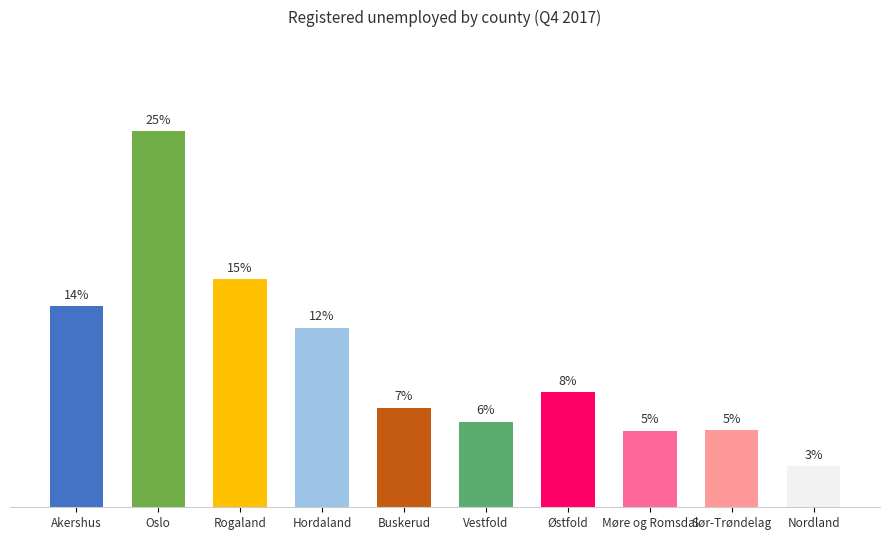

The value at Vestfold is 2.3. True or false?

False